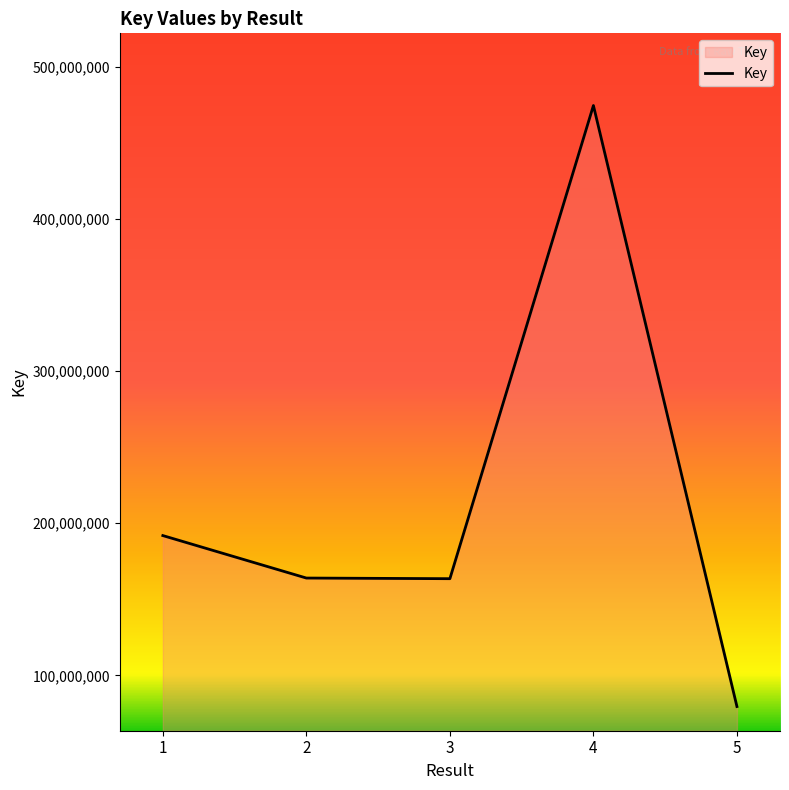

What is the sum of all values?

1073174295